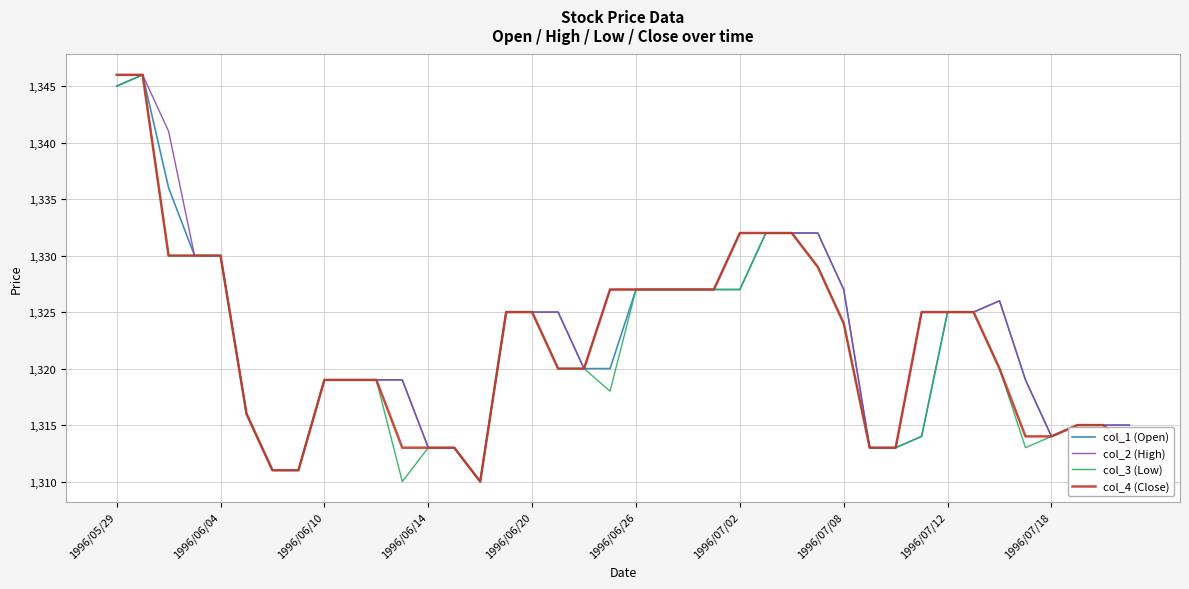

What is the difference between the maximum and second lowest values in the col_4 (Close) series?

35